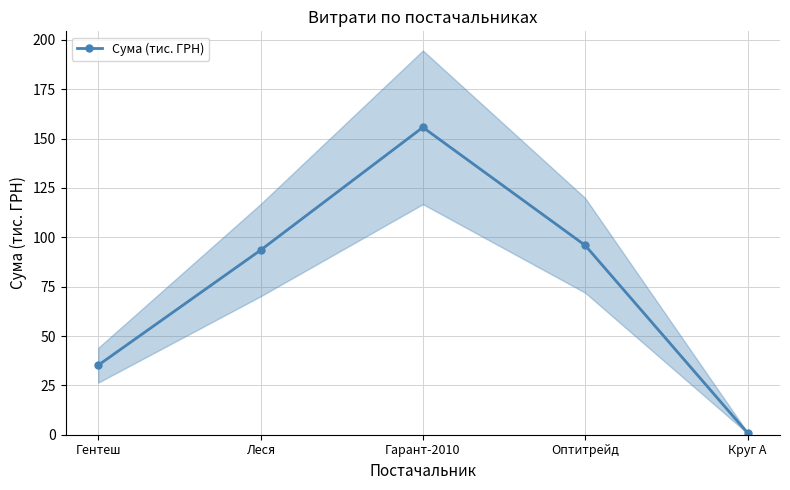

How many points are higher than both their immediate neighbors (excluding endpoints)?

1